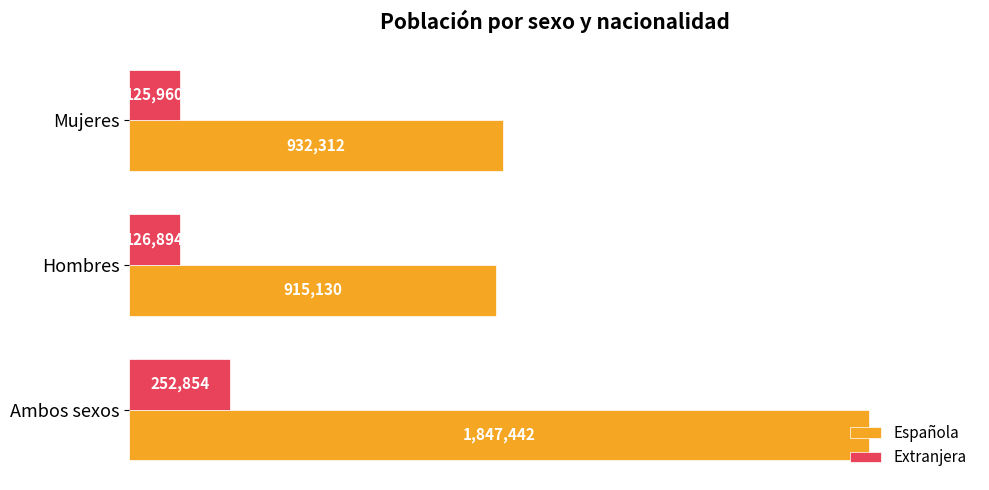

Which series has the largest total across all categories?

Española